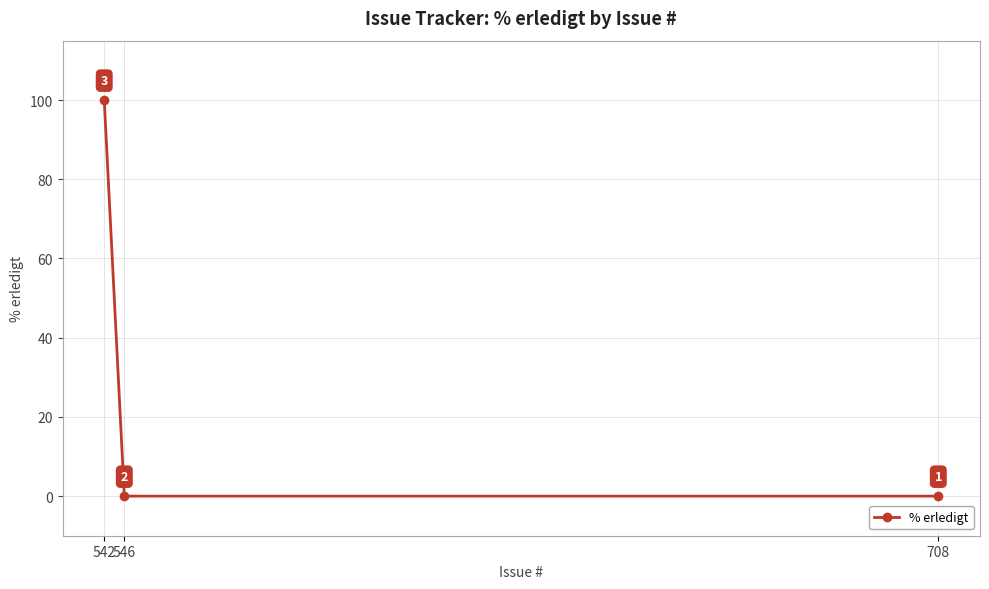

Which category has the highest value across all series?

542